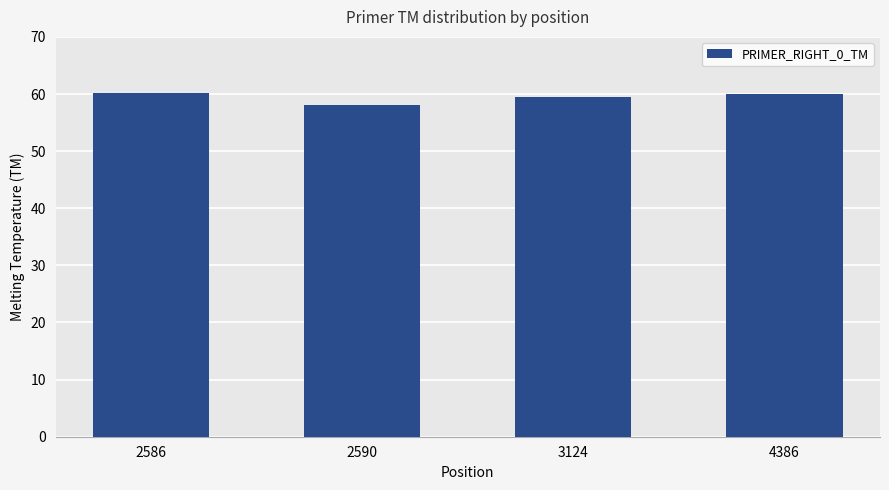

At which category does the chart reach its minimum across all series?

2590